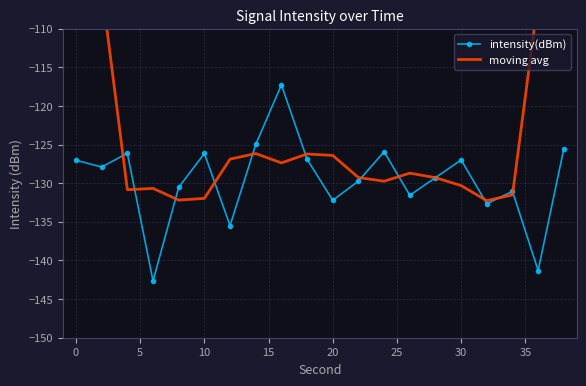

In moving avg, how many points are lower than both neighbors (excluding endpoints)?

5